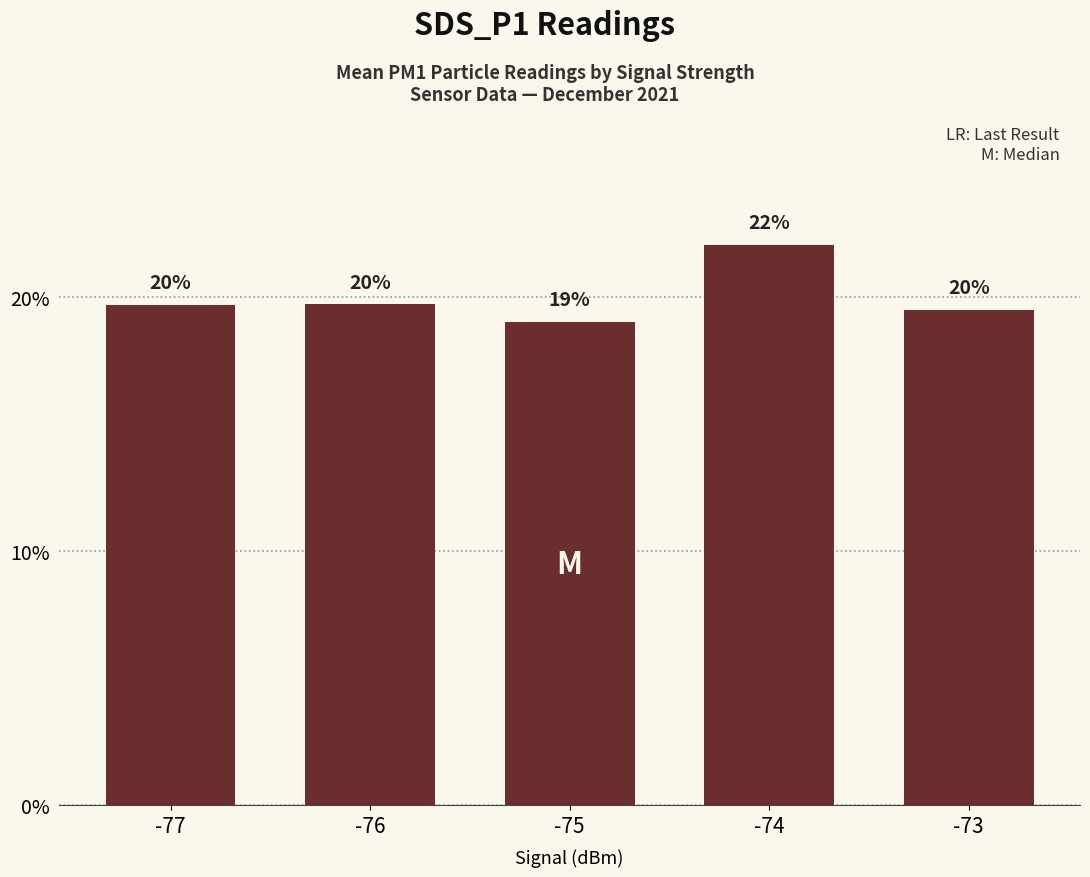

The value at -77 is 19.7. True or false?

True